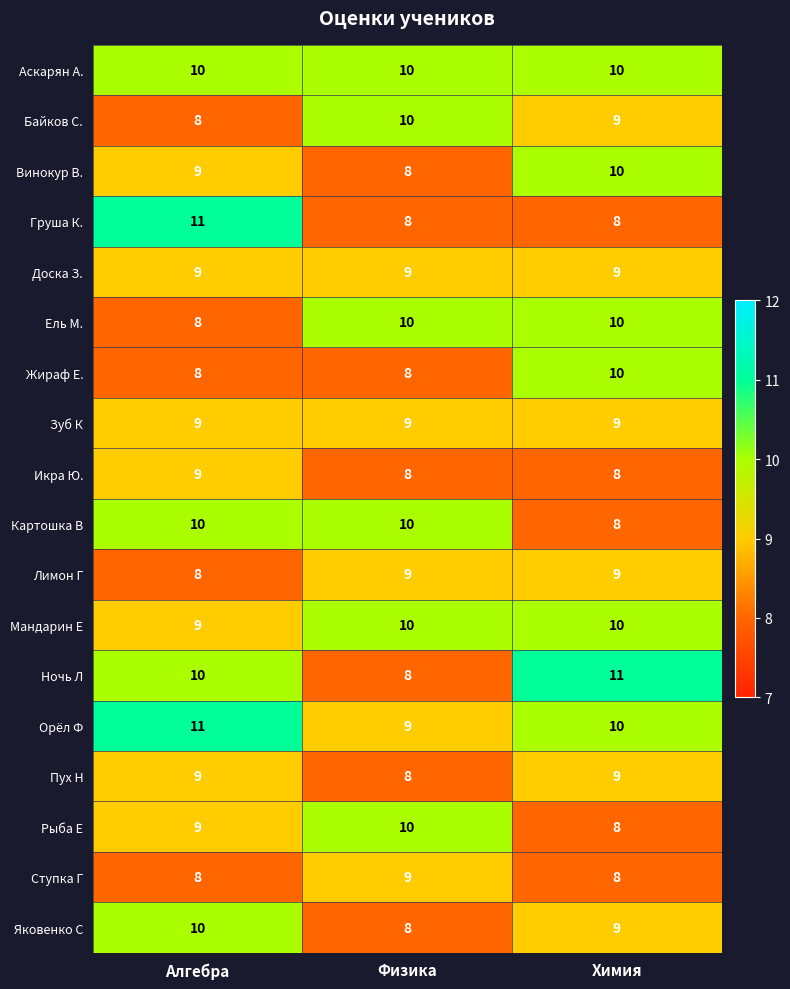

What is the greatest value displayed?

11